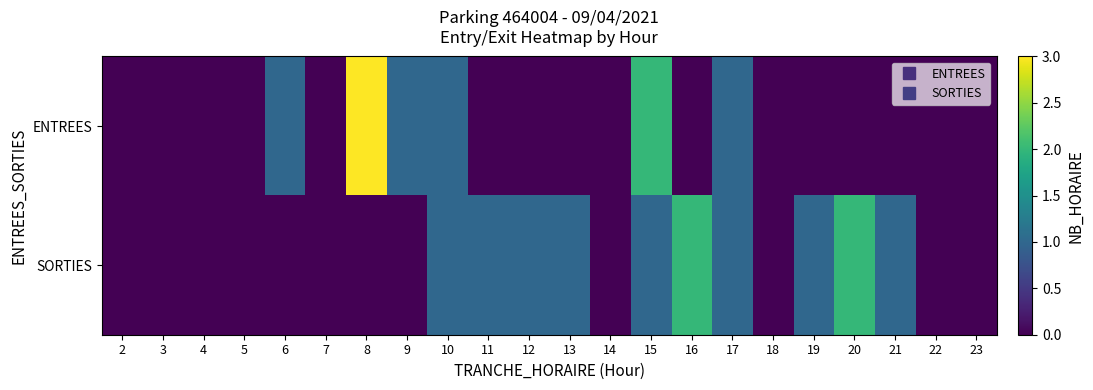

What is the spread (max minus min) of values at 16?

2